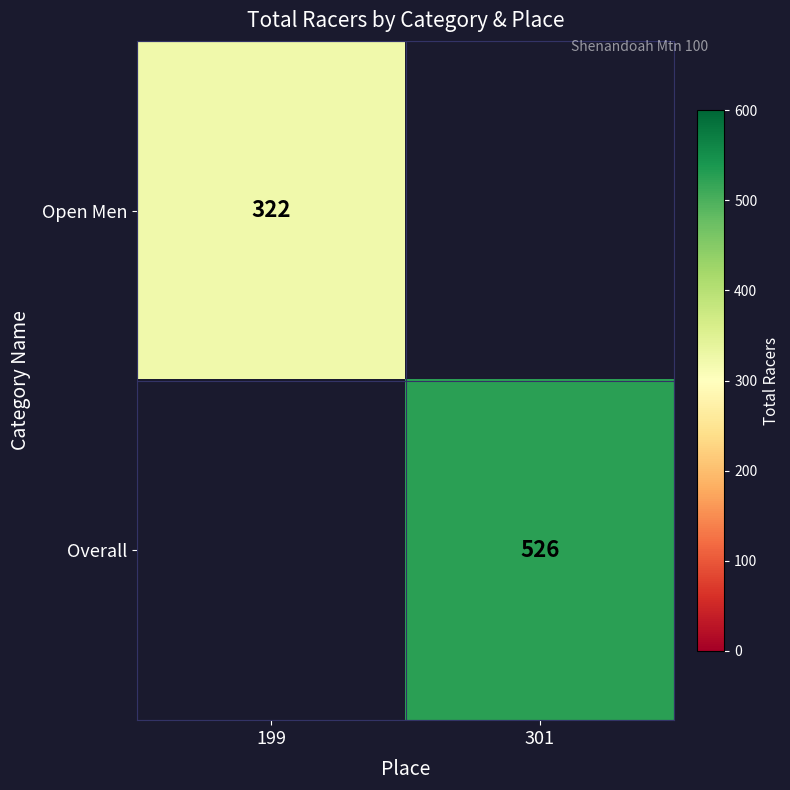

Which label corresponds to the largest value in the chart?

301